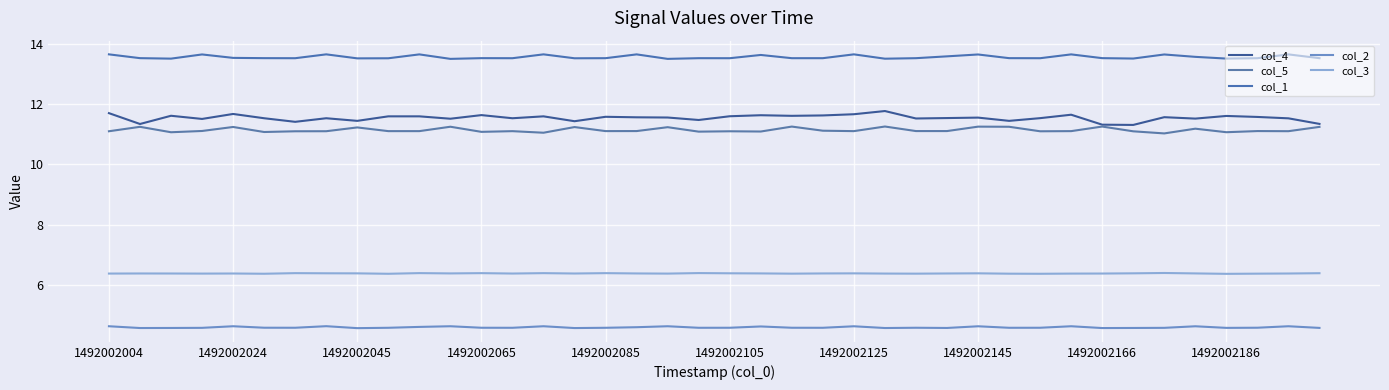

Does the chart display data point markers on the line(s)?

No